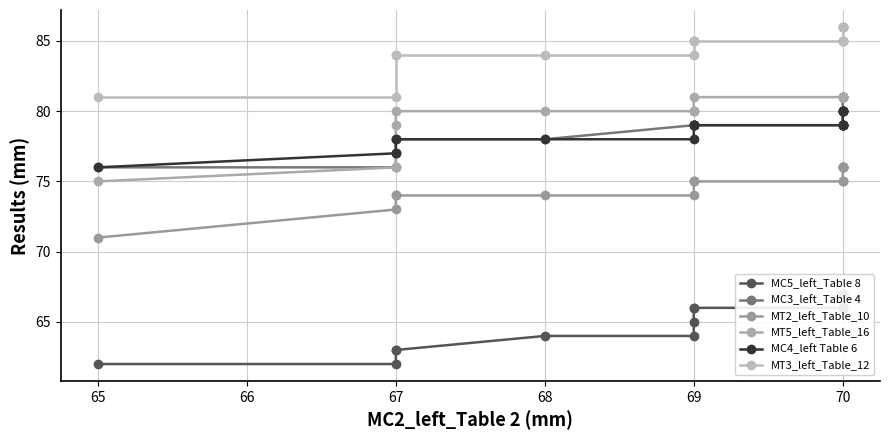

Does the chart have visible grid lines?

Yes